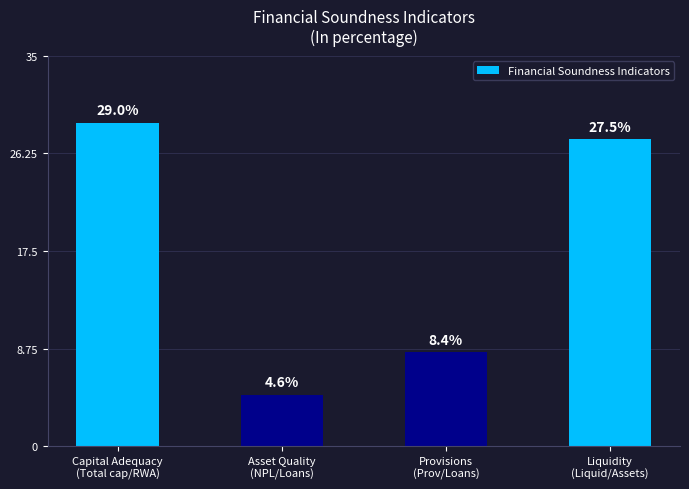

Is it true that the value at Provisions
(Prov/Loans) is 2.1?

False